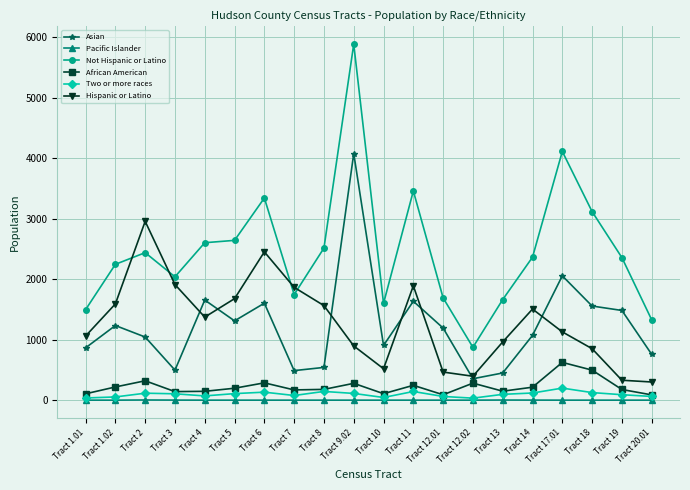

Which series has the widest spread of values?

Not Hispanic or Latino